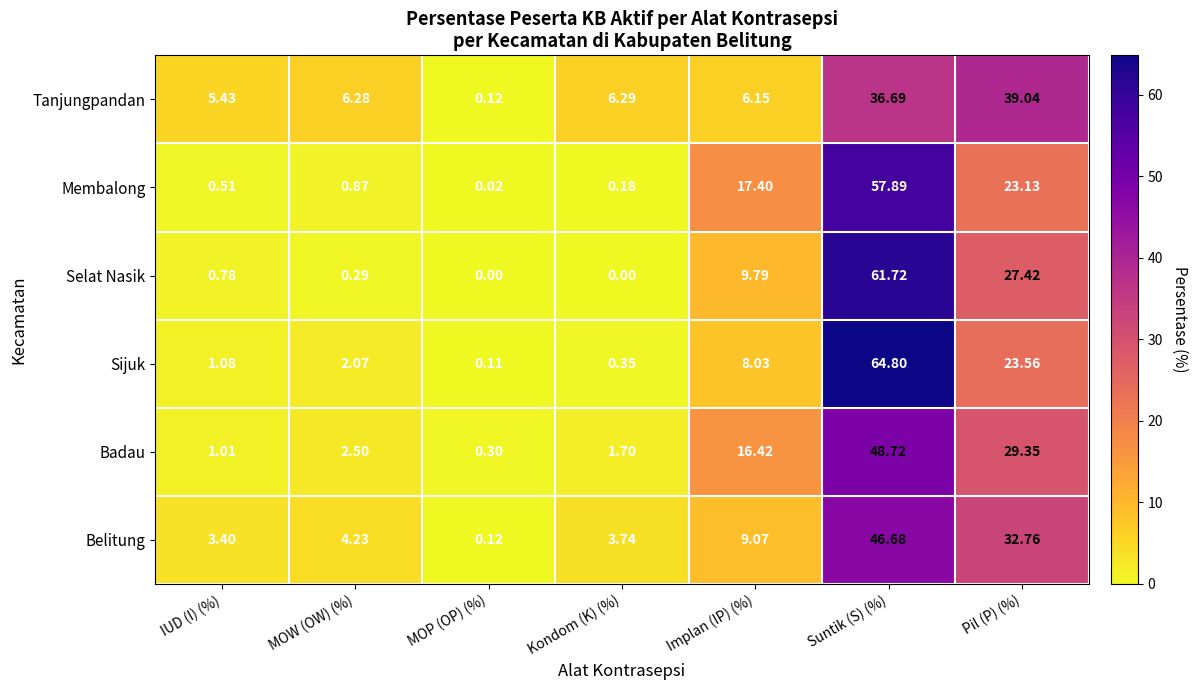

Which category has the highest value across all series?

Suntik (S) (%)